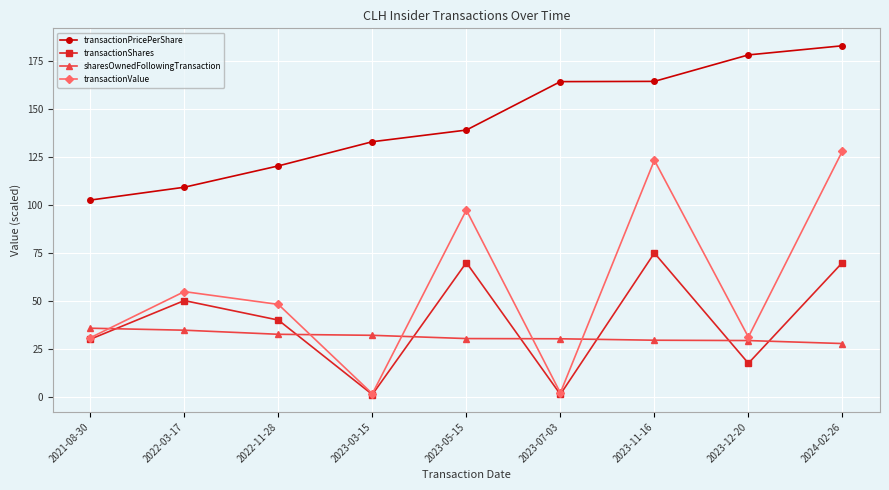

What is the sum of all transactionValue values?

517.5